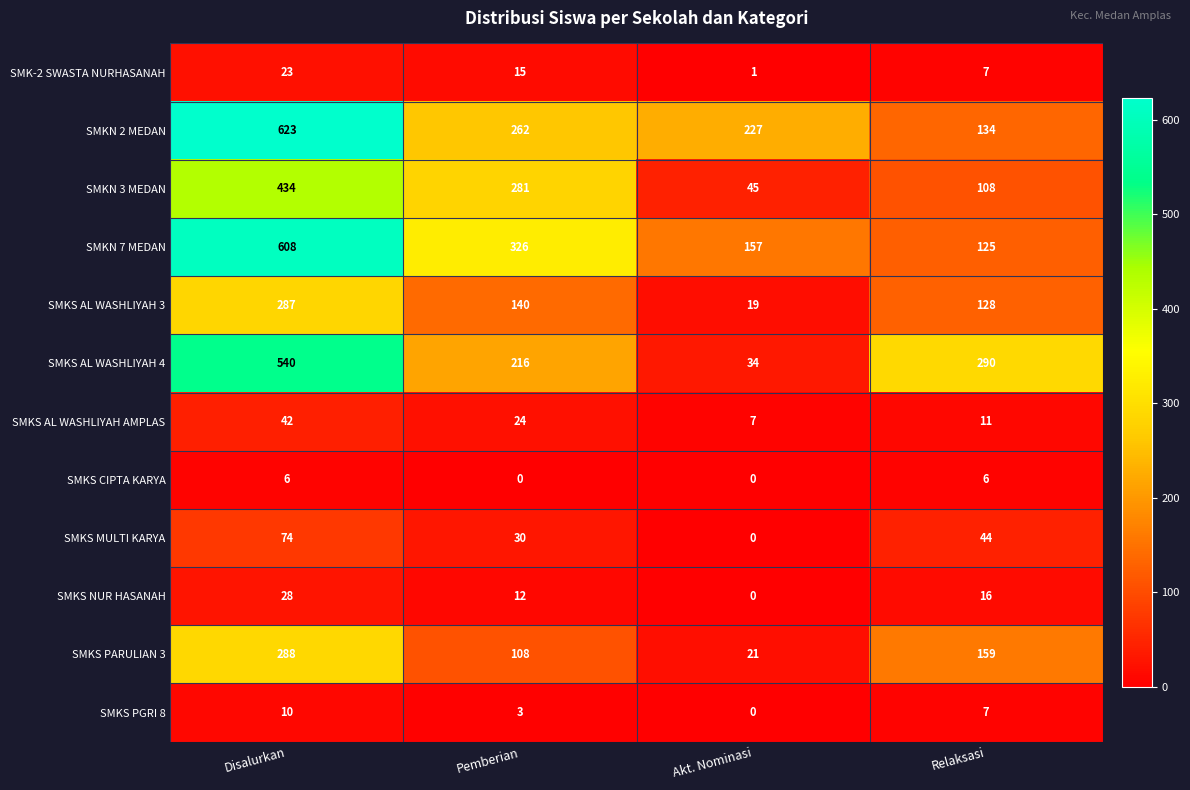

List the series in order of their peak value, lowest first.

SMKS CIPTA KARYA, SMKS PGRI 8, SMK-2 SWASTA NURHASANAH, SMKS NUR HASANAH, SMKS AL WASHLIYAH AMPLAS, SMKS MULTI KARYA, SMKS AL WASHLIYAH 3, SMKS PARULIAN 3, SMKN 3 MEDAN, SMKS AL WASHLIYAH 4, SMKN 7 MEDAN, SMKN 2 MEDAN